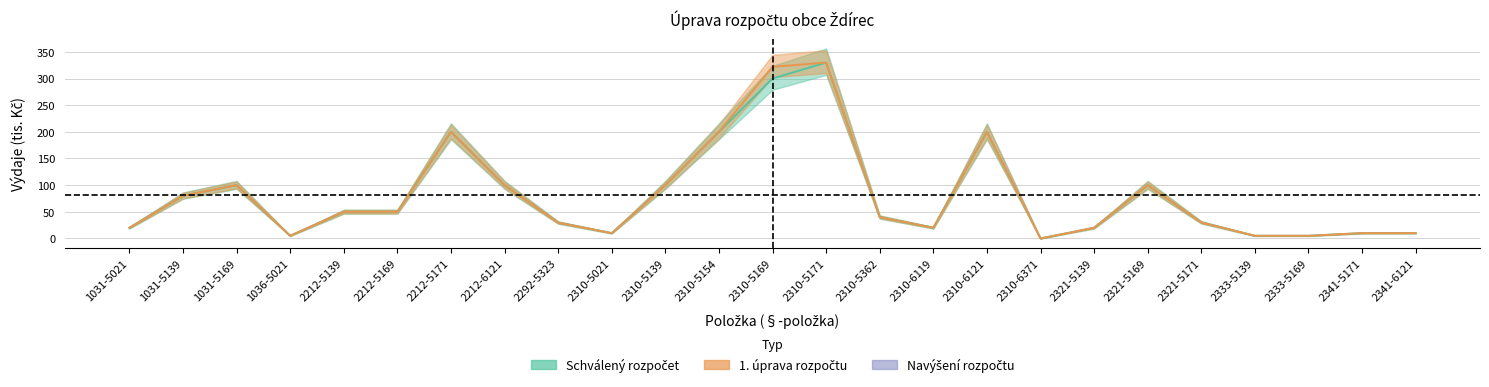

At how many categories does at least one series exceed 255?

2